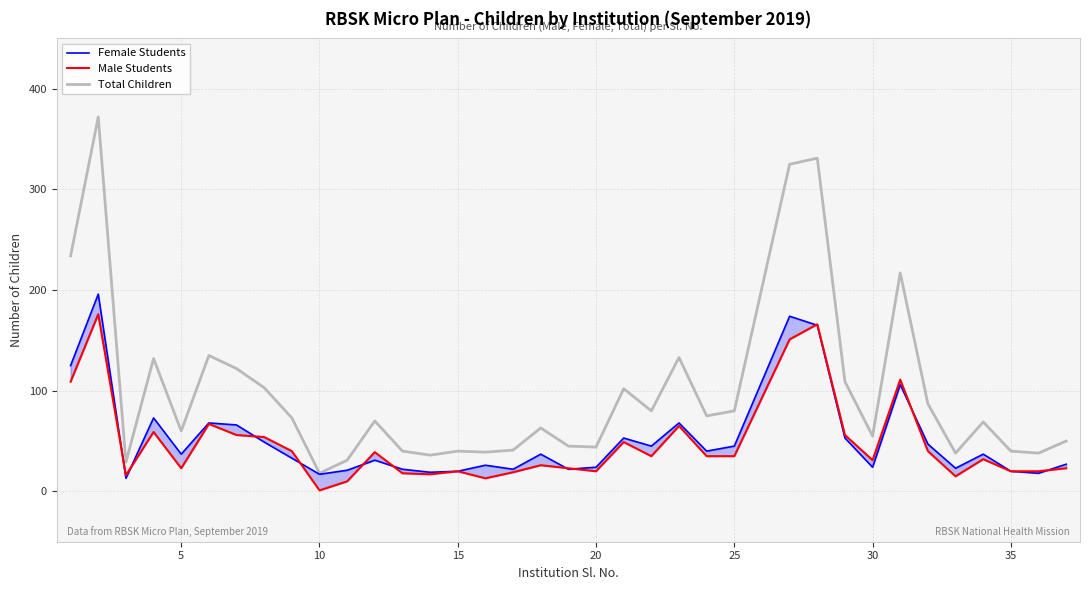

How many values in the Total Children series exceed 70?

17